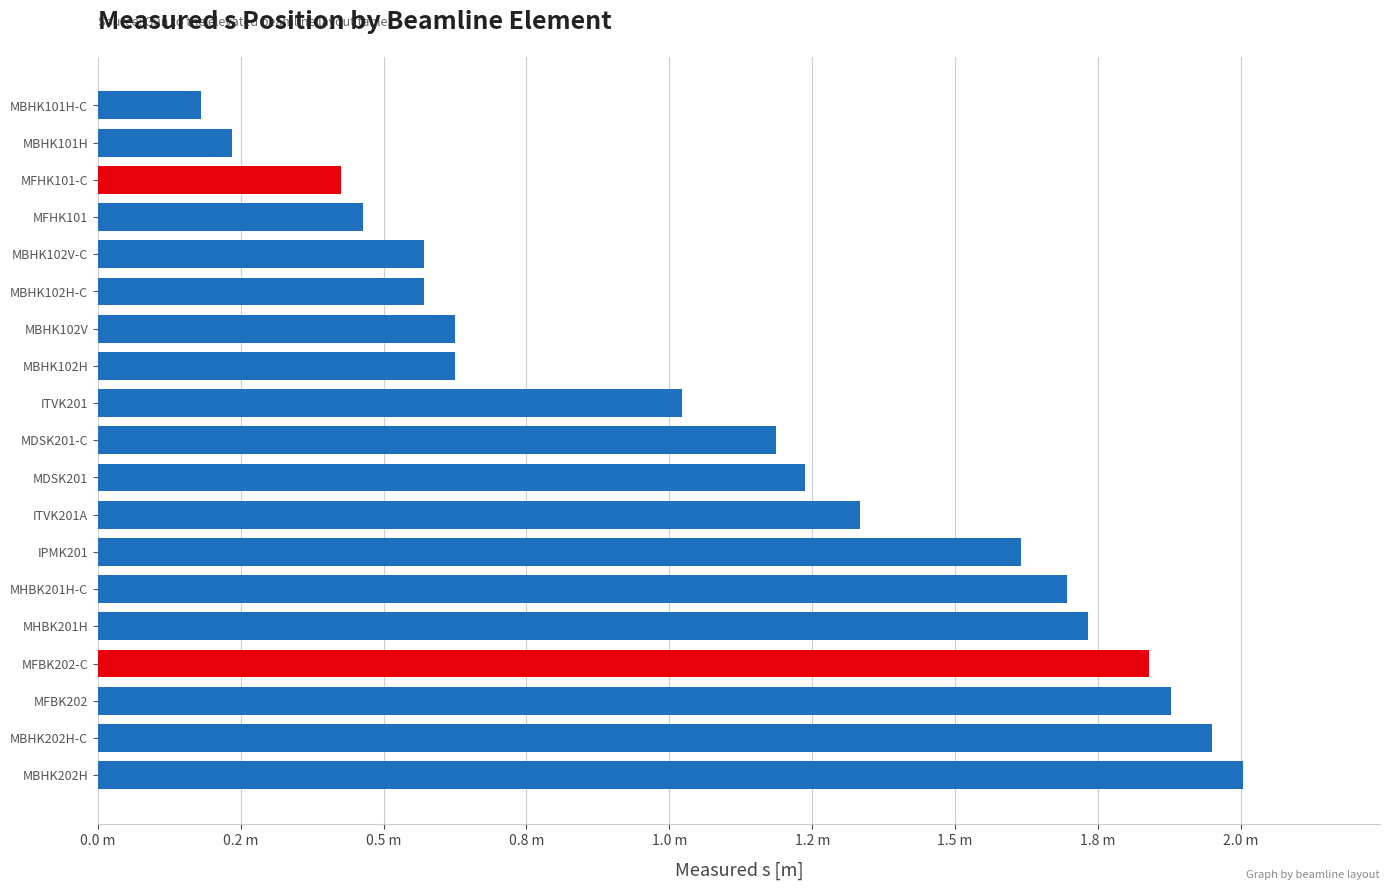

Are the bars horizontal?

Yes